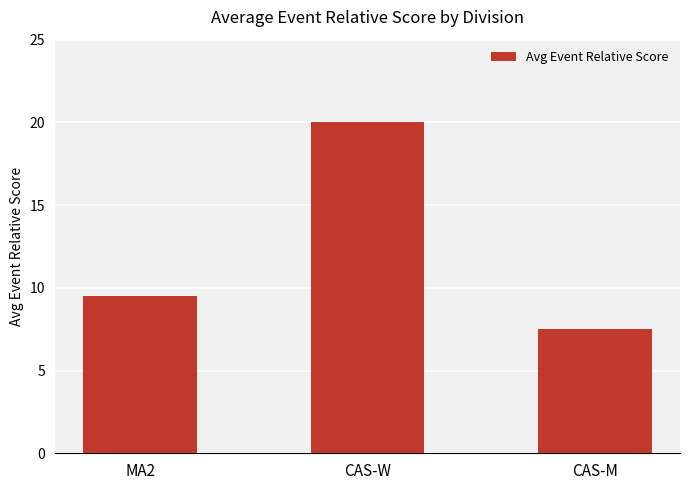

What is the label of the 1st bar from the right?

CAS-M